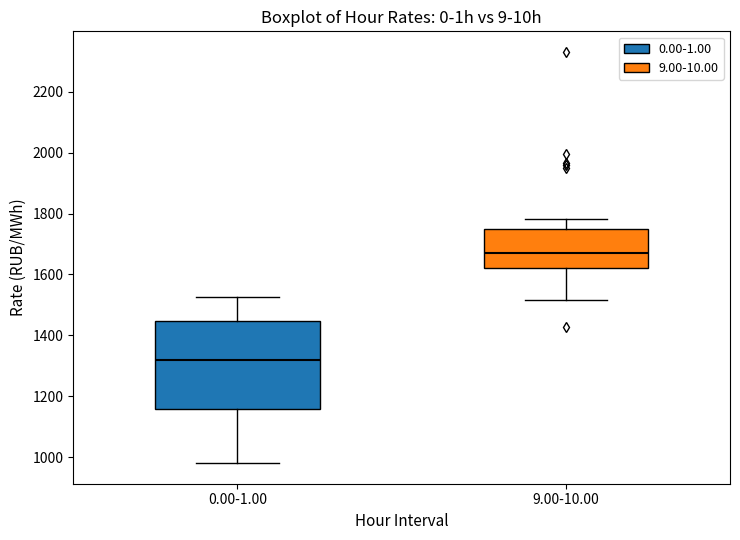

Comparing the boxes themselves (not the whiskers), which one is the tallest?

0.00-1.00